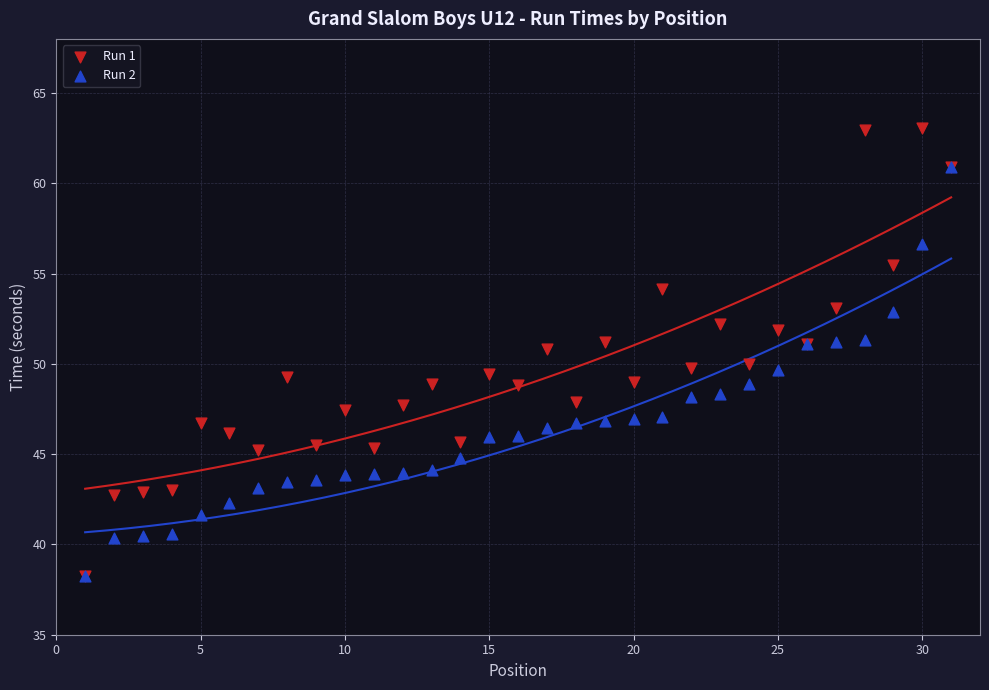

What are all the series names shown in the legend?

Run 1, Run 2